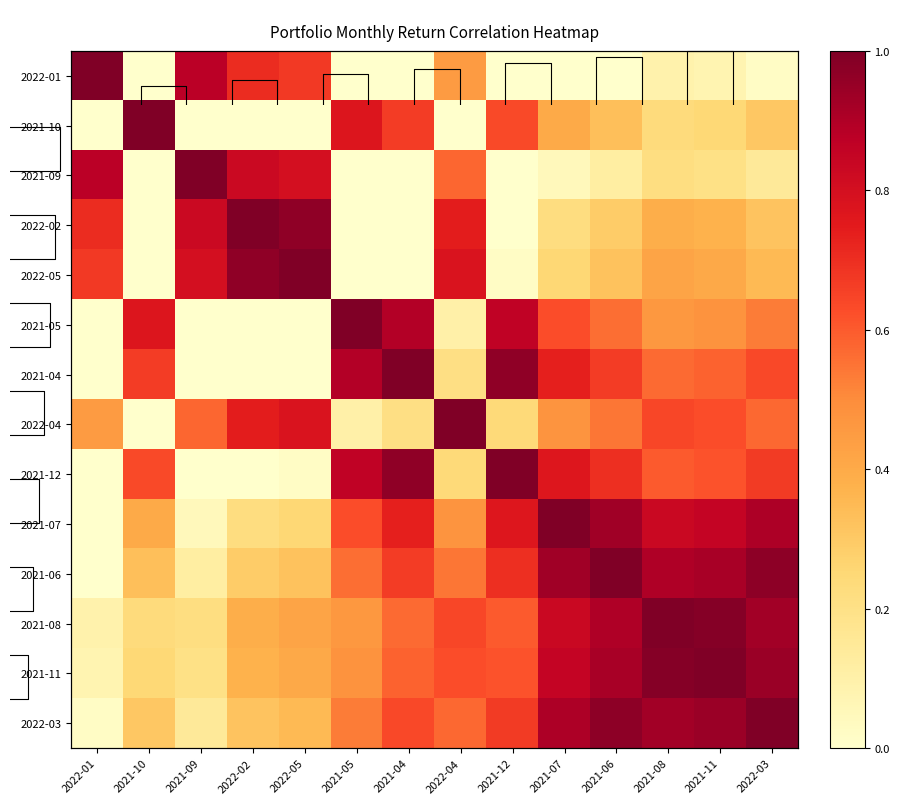

At which category is the sum across all series the highest?

2021-11